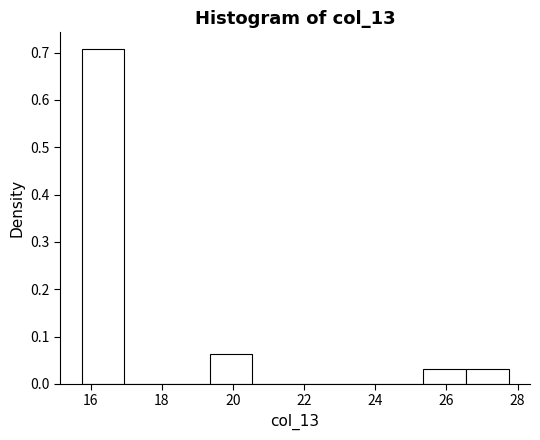

How tall is the bar that spans 15.75 to 16.95 on the x-axis? Neither the bar edges nor the heights are printed on the chart, so give them approximately, as read against the axes.

0.71